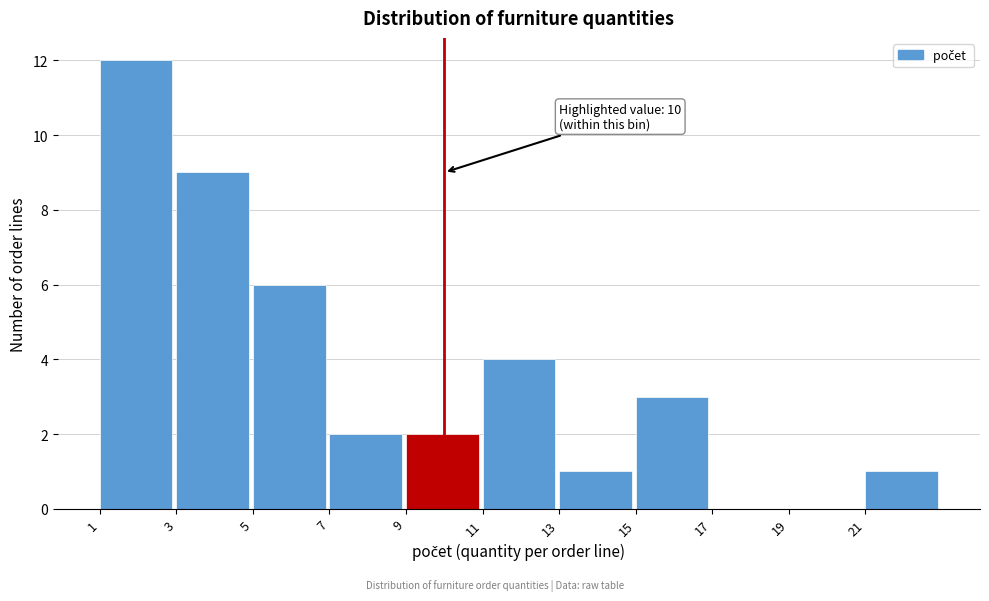

Over which range of the x-axis is the bar tallest?

1 to 3